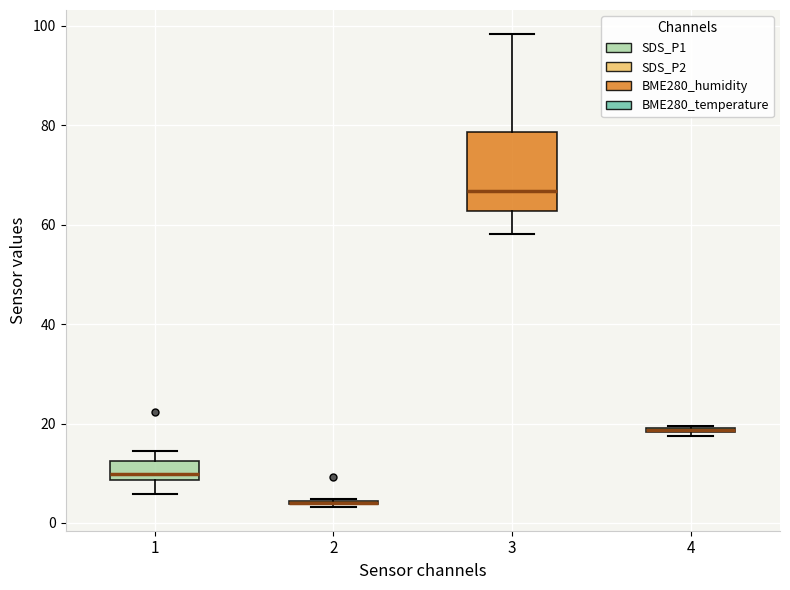

Where does the median line of the box at x = 1 sit on the y-axis? The values are not printed on the chart, so give them approximately, as read against the axis.

10